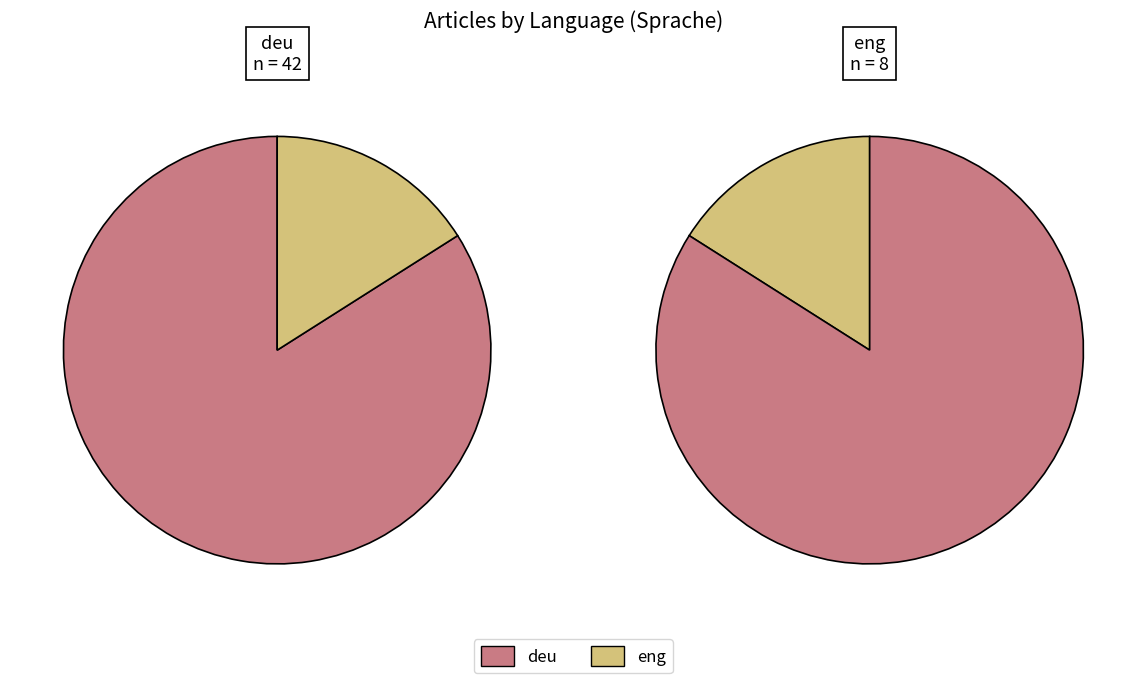

What is the change in value from deu to eng?

-34